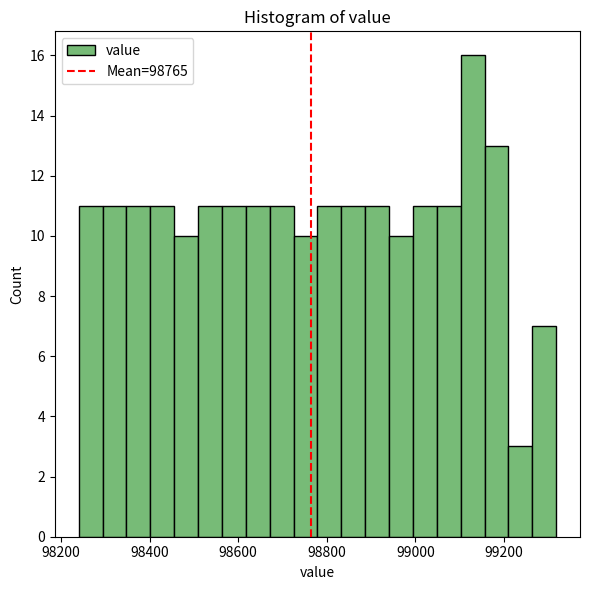

Around what value on the x-axis is the tallest bar? Give the approximate position of its centre, as read against the axis.

99120